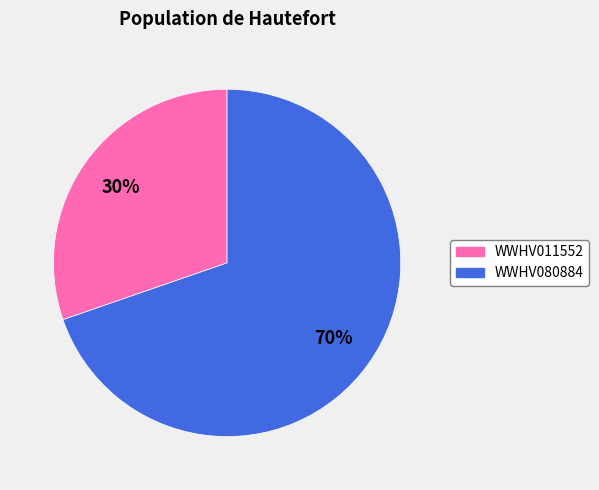

Approximately how many times larger is the value at WWHV011552 compared to WWHV080884?

0.4